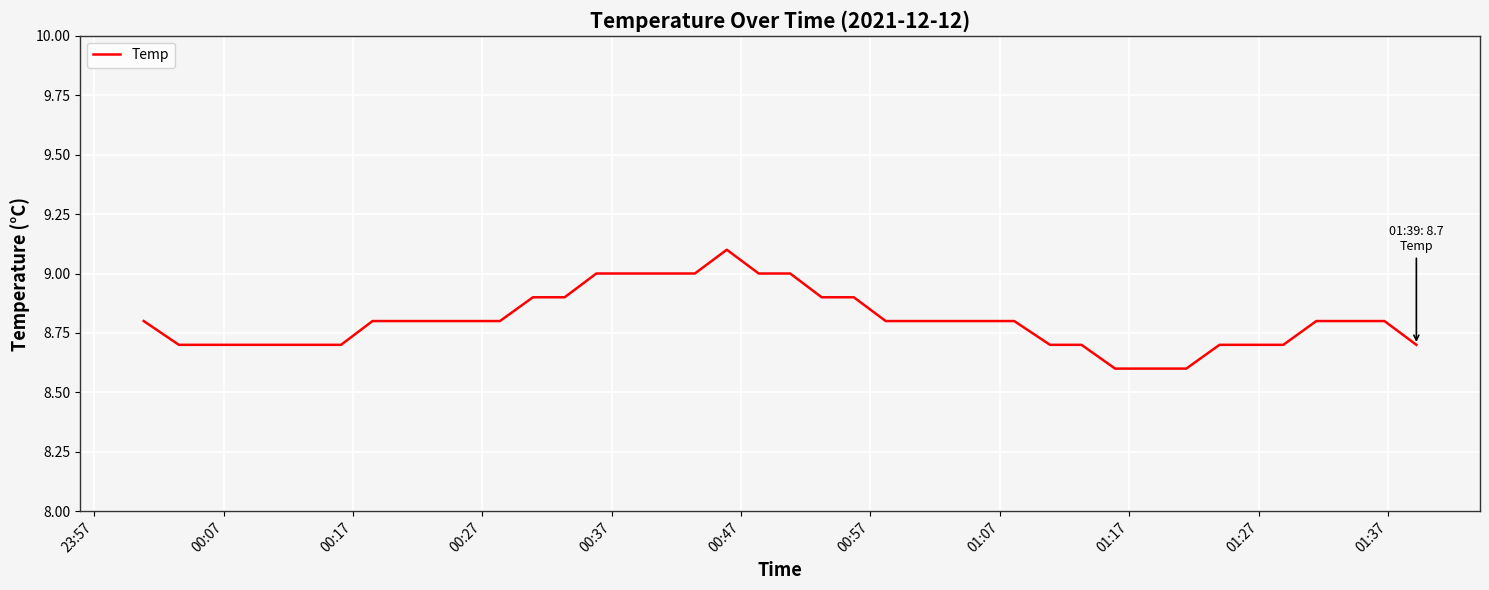

What is the difference between the maximum and minimum values?

0.5